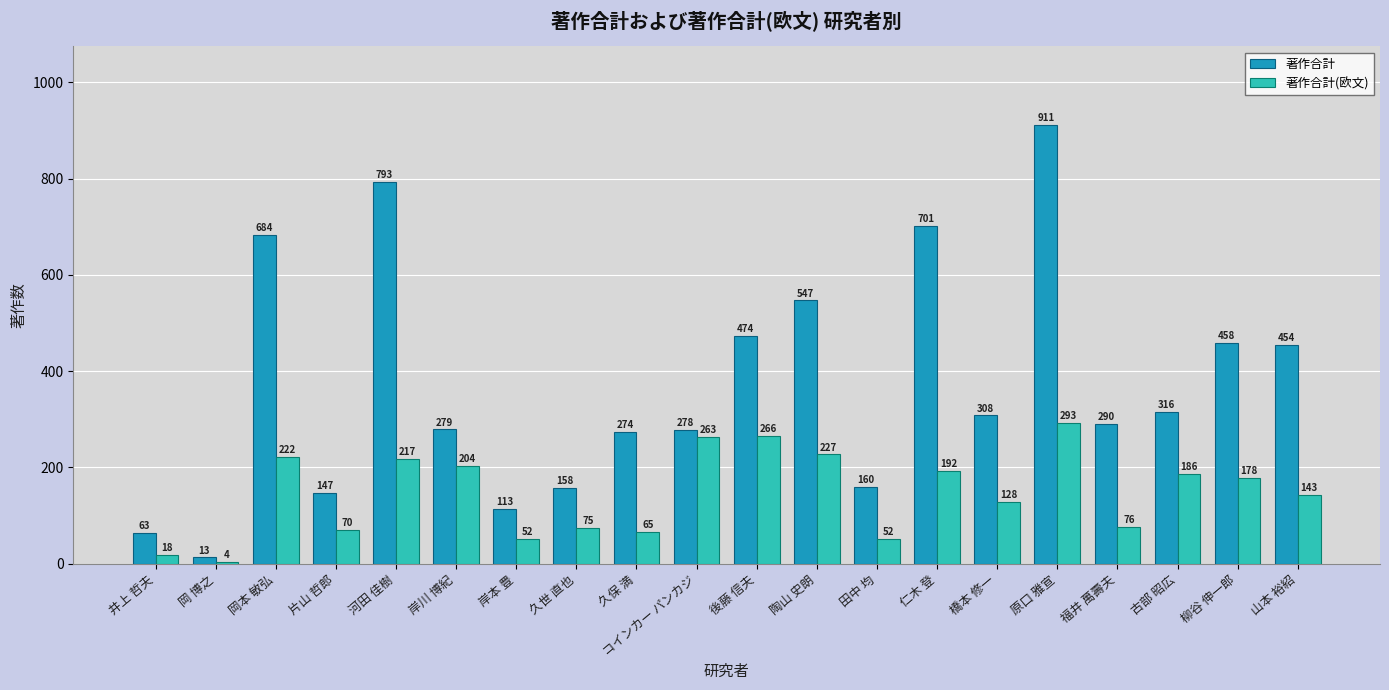

The value of 著作合計 at 橋本 修一 is 550. True or false?

False